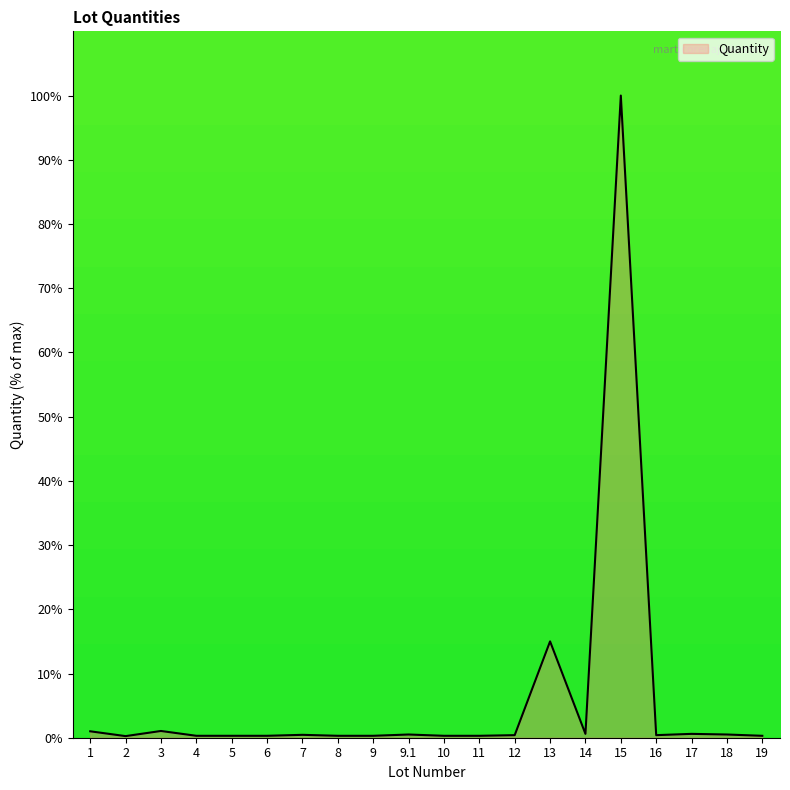

What is the maximum value shown in the chart?

100.0